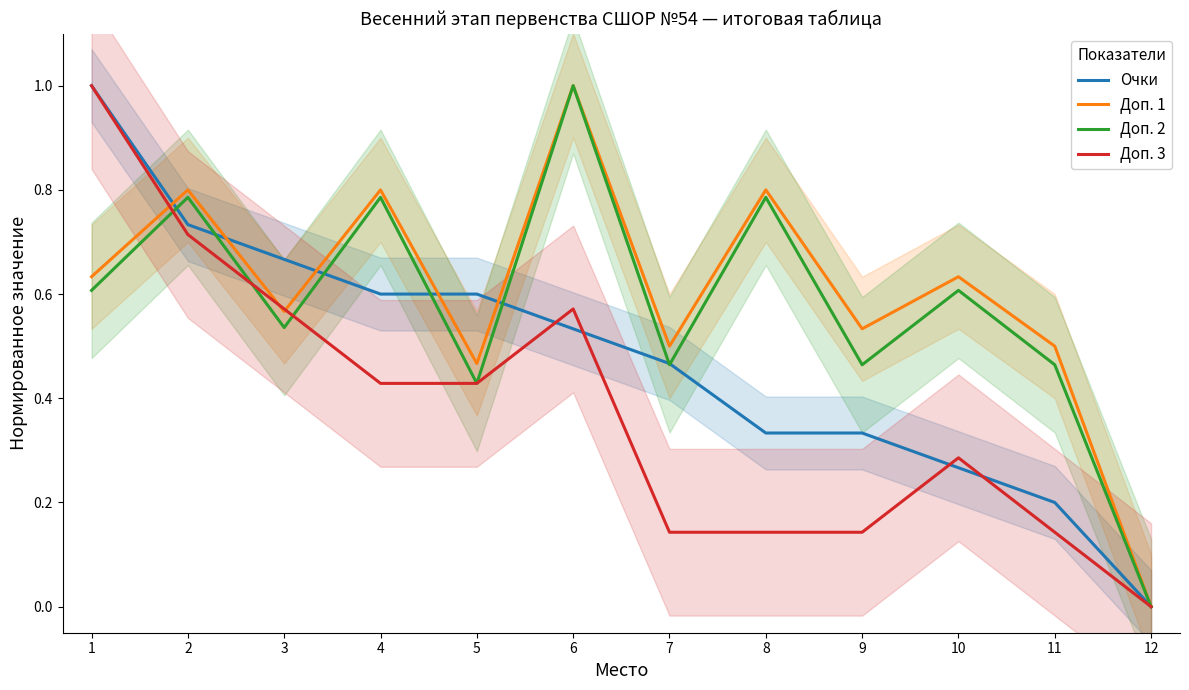

How many data points does each series have?

12